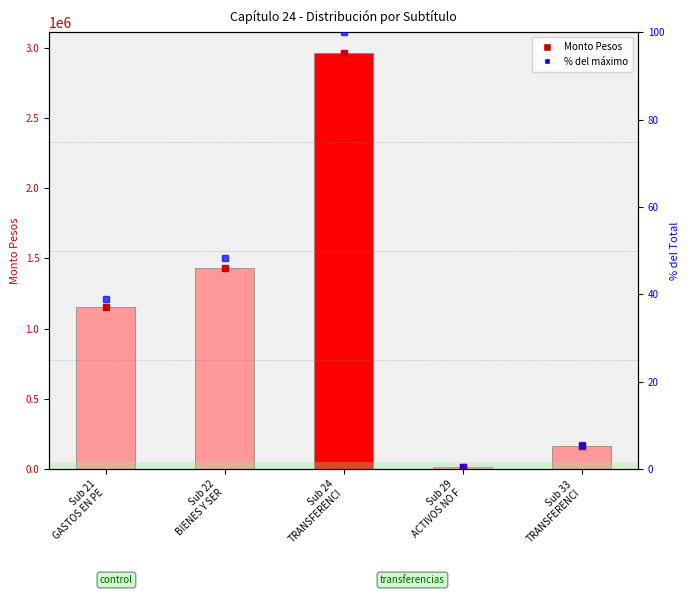

Which has a higher value, Sub 24
TRANSFERENCI or Sub 21
GASTOS EN PE?

Sub 24
TRANSFERENCI